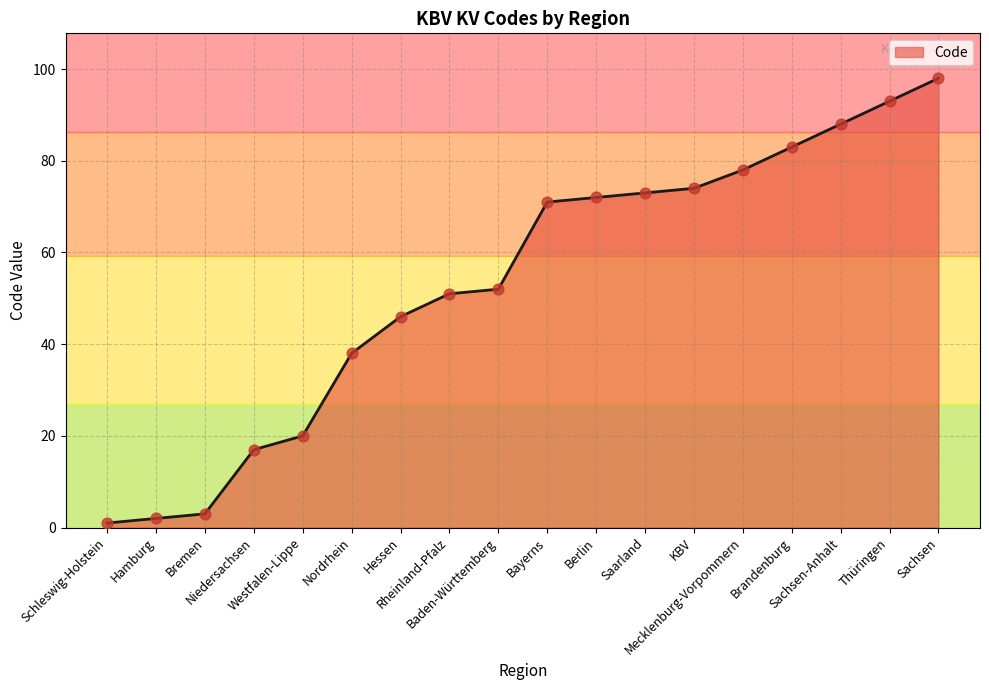

What is the ratio of the value at Bayerns to the value at Niedersachsen?

4.2